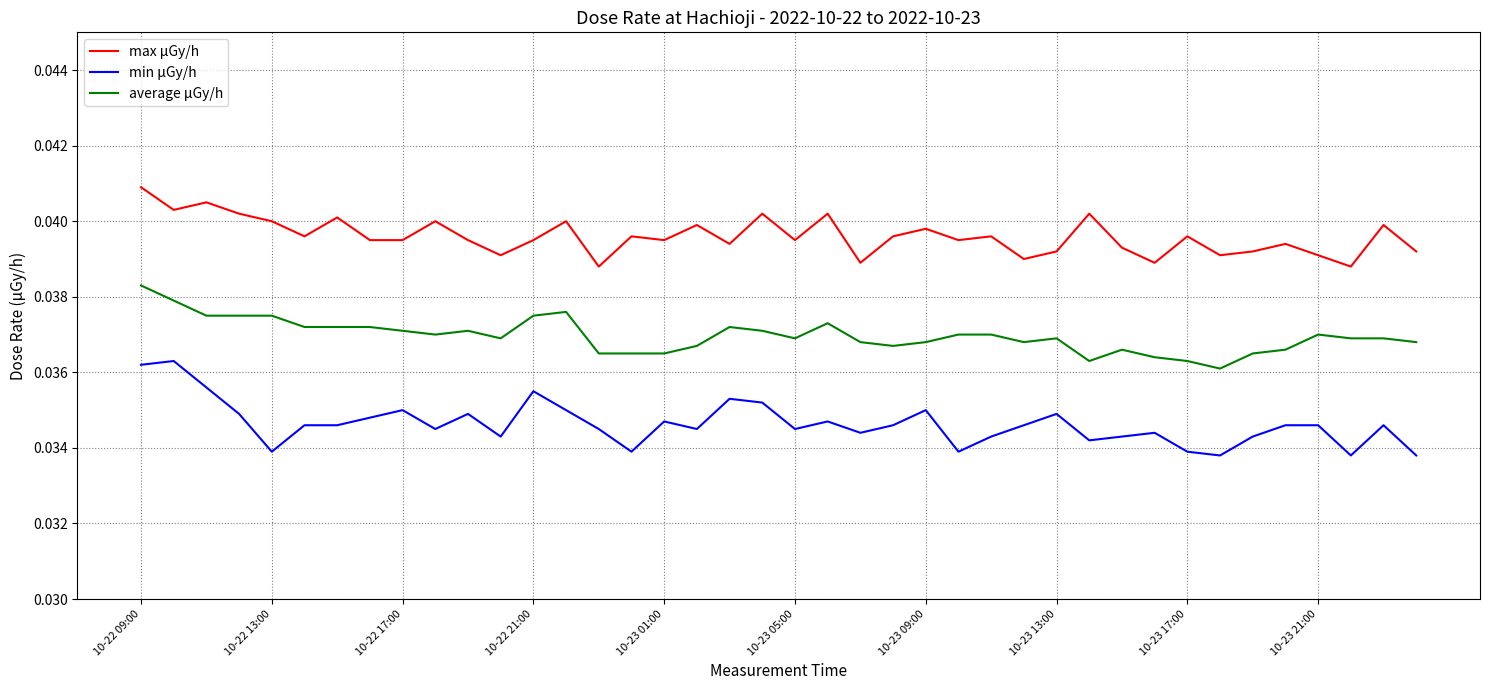

Which series has the widest spread of values?

min μGy/h